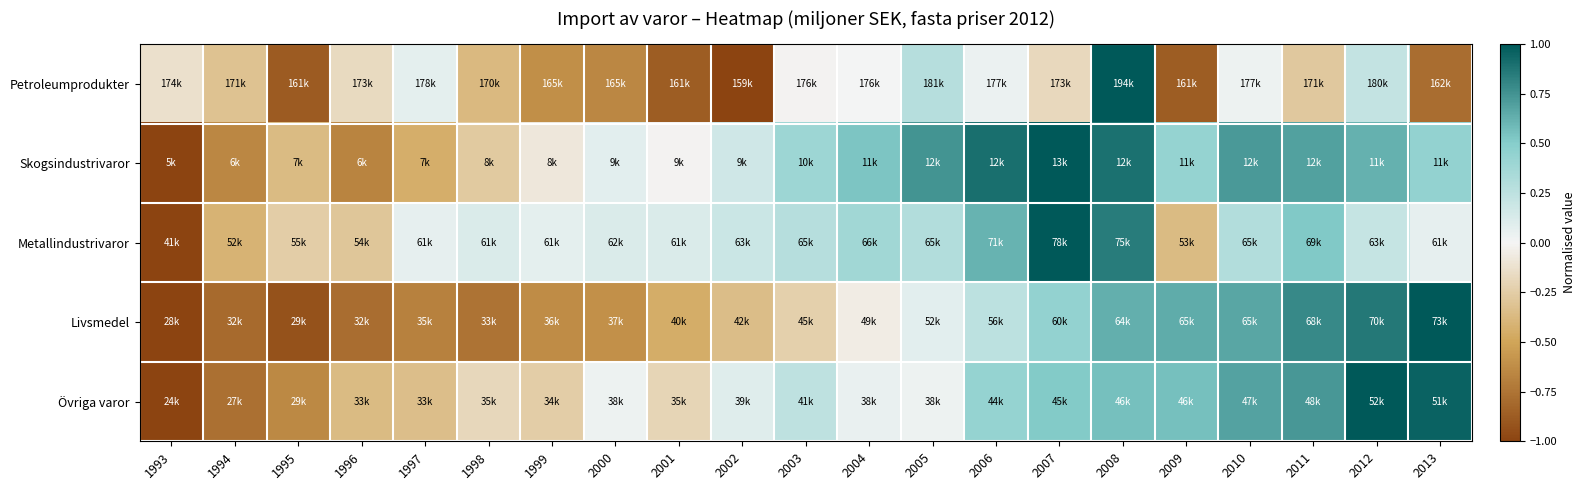

Reading left to right, what are all the values shown in this chart?

Petroleumprodukter: 1993=-0.1	1994=-0.3	1995=-0.9	1996=-0.2	1997=0.1	1998=-0.4	1999=-0.6	2000=-0.7	2001=-0.9	2002=-1.0	2003=-0.0	2004=0.0	2005=0.3	2006=0.0	2007=-0.2	2008=1.0	2009=-0.9	2010=0.0	2011=-0.3	2012=0.2	2013=-0.8
Skogsindustrivaror: 1993=-1.0	1994=-0.6	1995=-0.4	1996=-0.7	1997=-0.4	1998=-0.3	1999=-0.1	2000=0.1	2001=-0.0	2002=0.2	2003=0.4	2004=0.5	2005=0.7	2006=0.9	2007=1.0	2008=0.9	2009=0.4	2010=0.7	2011=0.7	2012=0.6	2013=0.4
Metallindustrivaror: 1993=-1.0	1994=-0.4	1995=-0.2	1996=-0.3	1997=0.1	1998=0.1	1999=0.1	2000=0.1	2001=0.1	2002=0.2	2003=0.3	2004=0.4	2005=0.3	2006=0.6	2007=1.0	2008=0.9	2009=-0.4	2010=0.3	2011=0.5	2012=0.2	2013=0.1
Livsmedel: 1993=-1.0	1994=-0.8	1995=-0.9	1996=-0.8	1997=-0.7	1998=-0.8	1999=-0.6	2000=-0.6	2001=-0.5	2002=-0.3	2003=-0.2	2004=-0.1	2005=0.1	2006=0.3	2007=0.4	2008=0.6	2009=0.6	2010=0.7	2011=0.8	2012=0.9	2013=1.0
Övriga varor: 1993=-1.0	1994=-0.8	1995=-0.6	1996=-0.4	1997=-0.3	1998=-0.2	1999=-0.2	2000=0.0	2001=-0.2	2002=0.1	2003=0.2	2004=0.0	2005=0.0	2006=0.4	2007=0.5	2008=0.6	2009=0.6	2010=0.7	2011=0.7	2012=1.0	2013=1.0